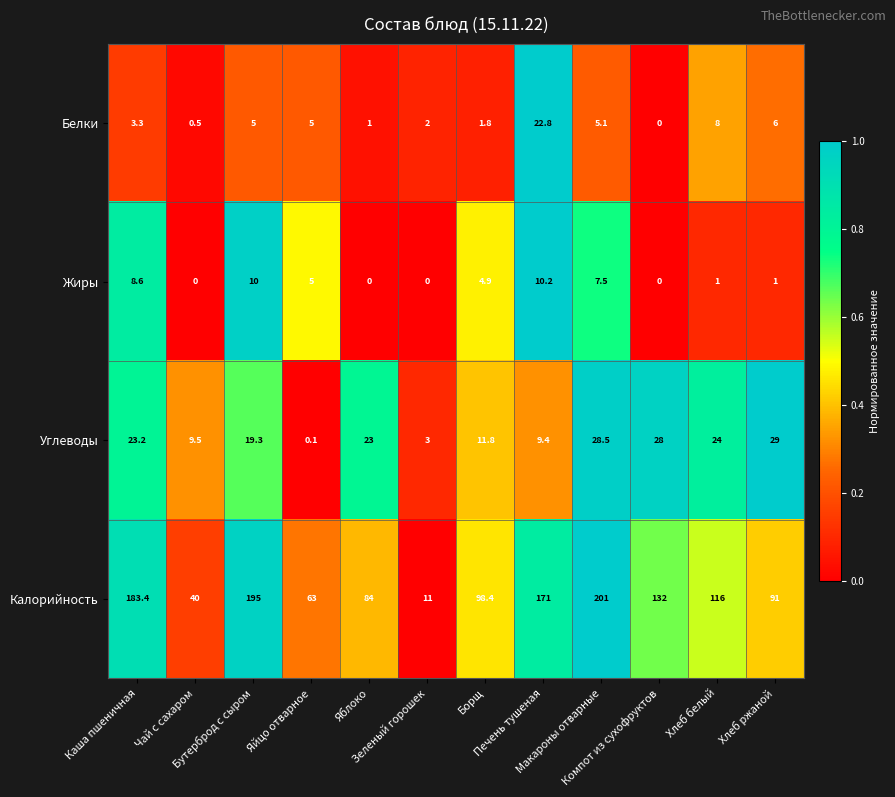

What is the sum of all Белки values?

60.5